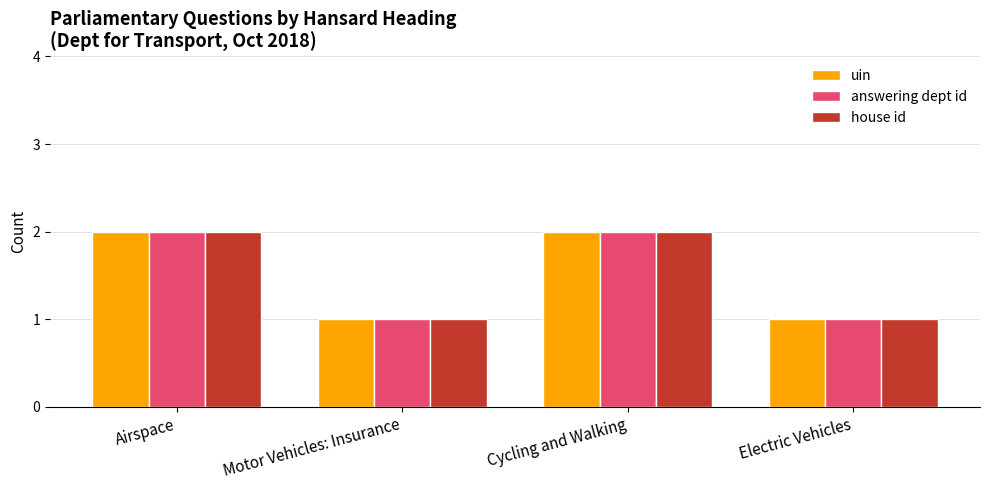

What is the sum of the uin values at Airspace and Cycling and Walking?

4